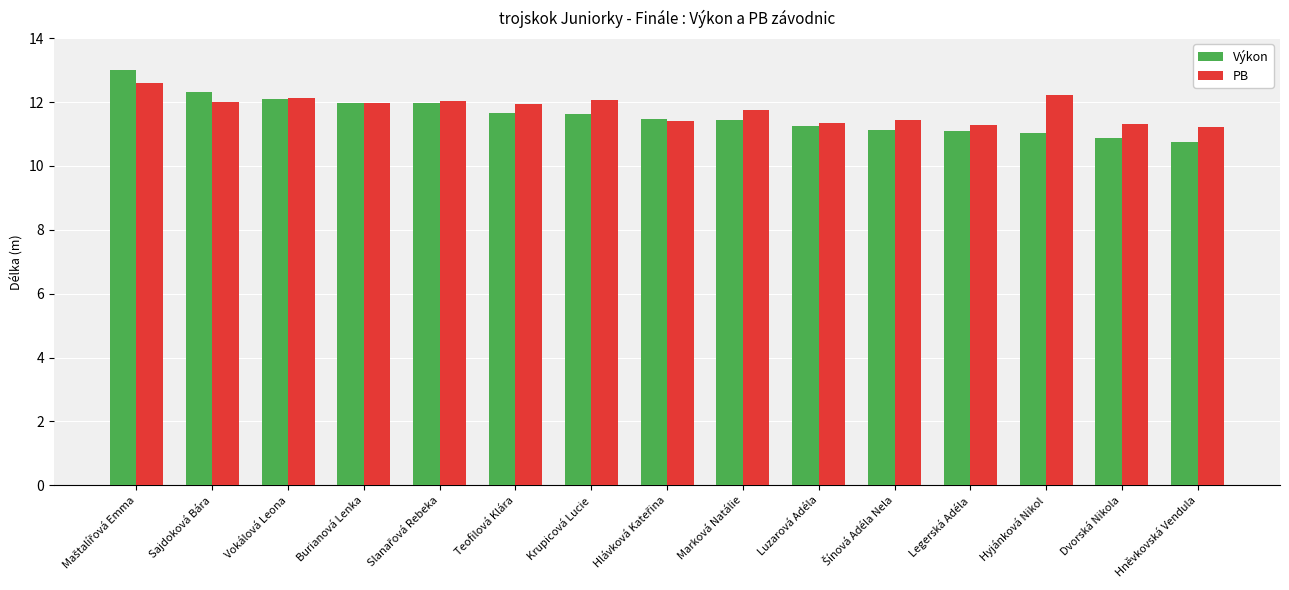

What is the approximate value of Výkon at Hyjánková Nikol?

11.0